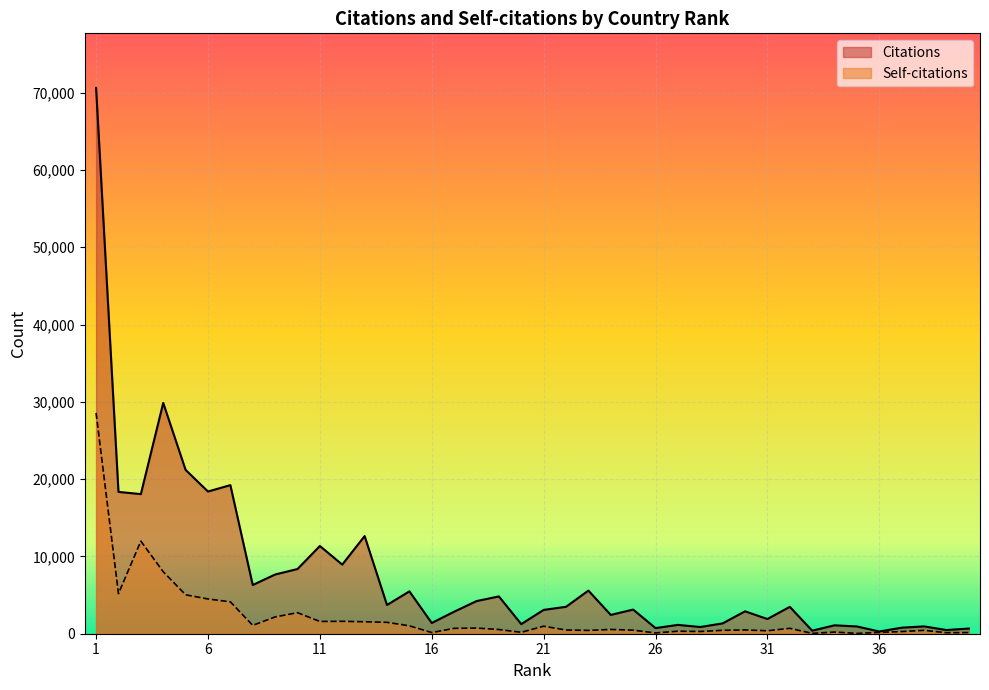

Is it true that Citations equals 5481 at 15?

True